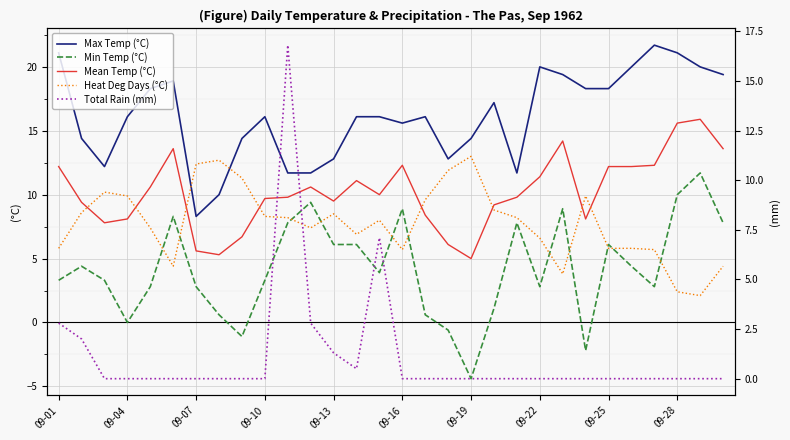

Which series ends up on top after the final intersection of Heat Deg Days (°C) and Min Temp (°C)?

Min Temp (°C)